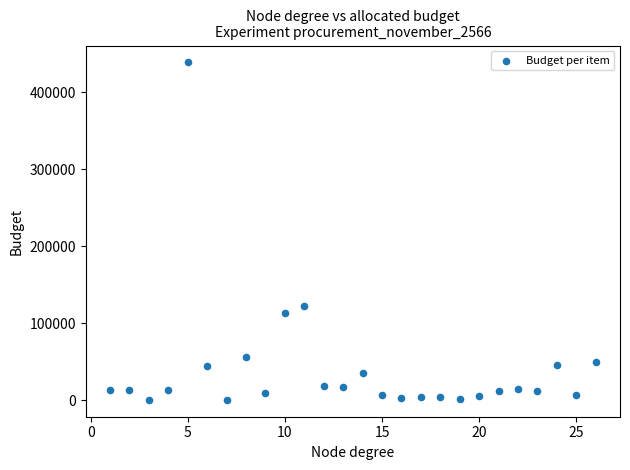

What Y value in the scatter plot is closest to 219900?

123000.0